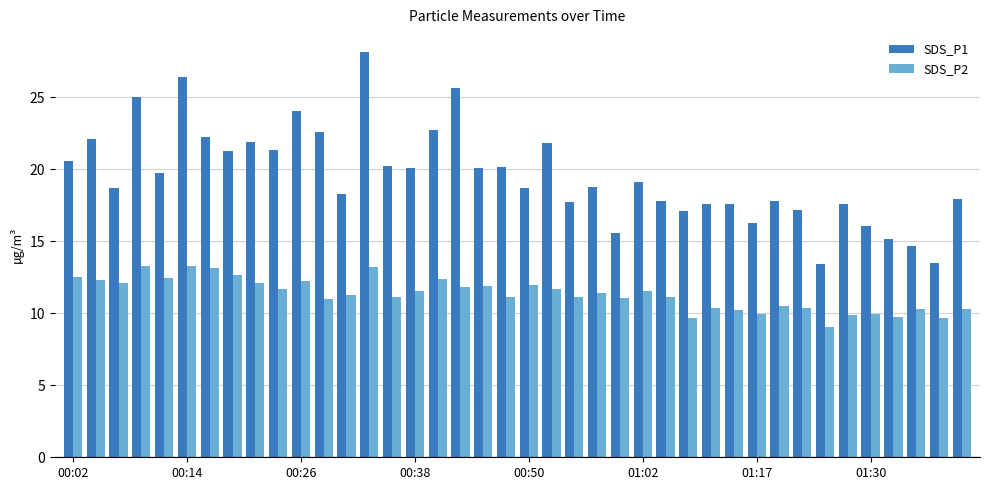

What is the maximum value shown in the chart?

28.1